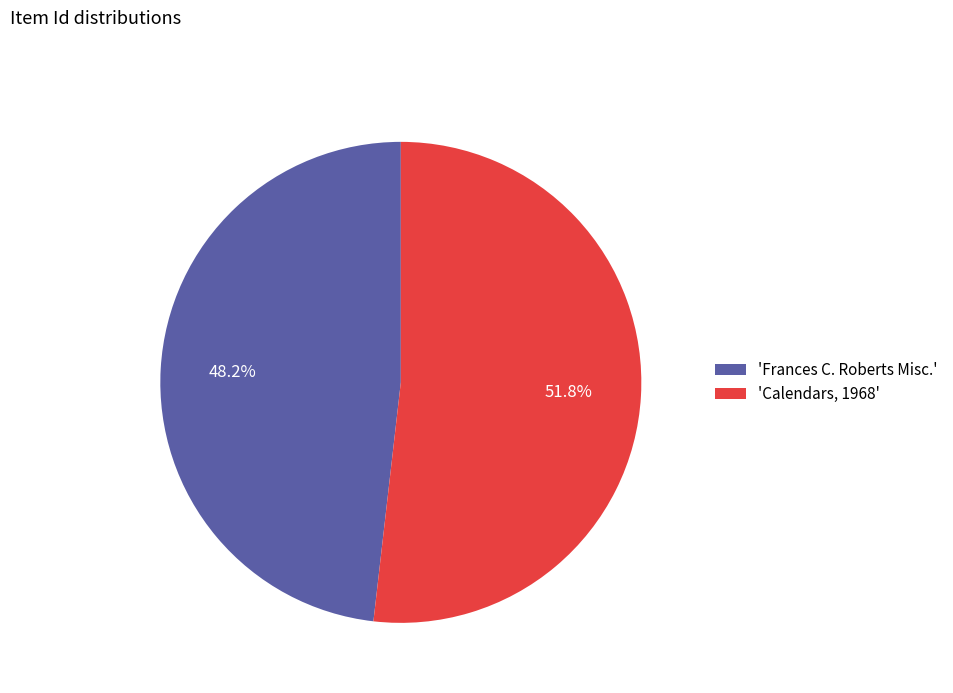

What is the smallest slice in the pie chart?

'Frances C. Roberts Misc.'